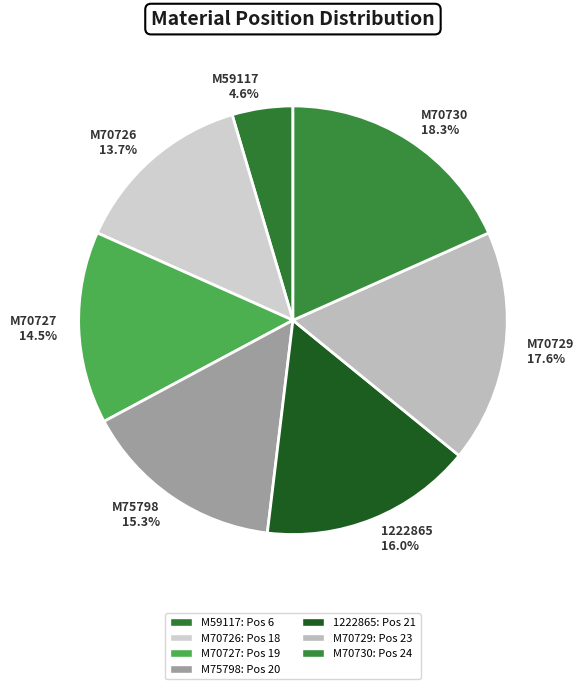

Does M70726 account for over 50% of the chart?

No